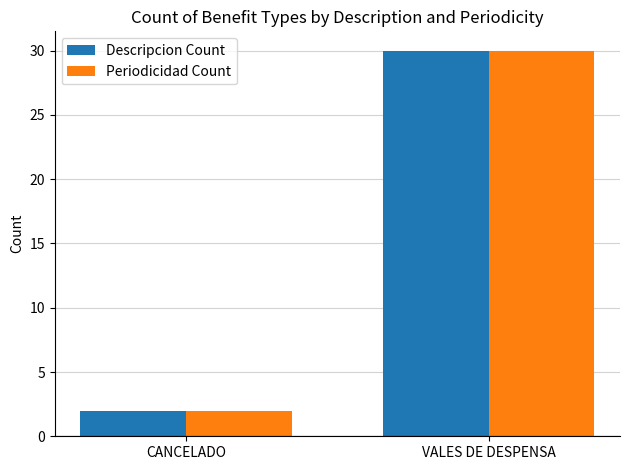

How many distinct data groups are displayed?

2